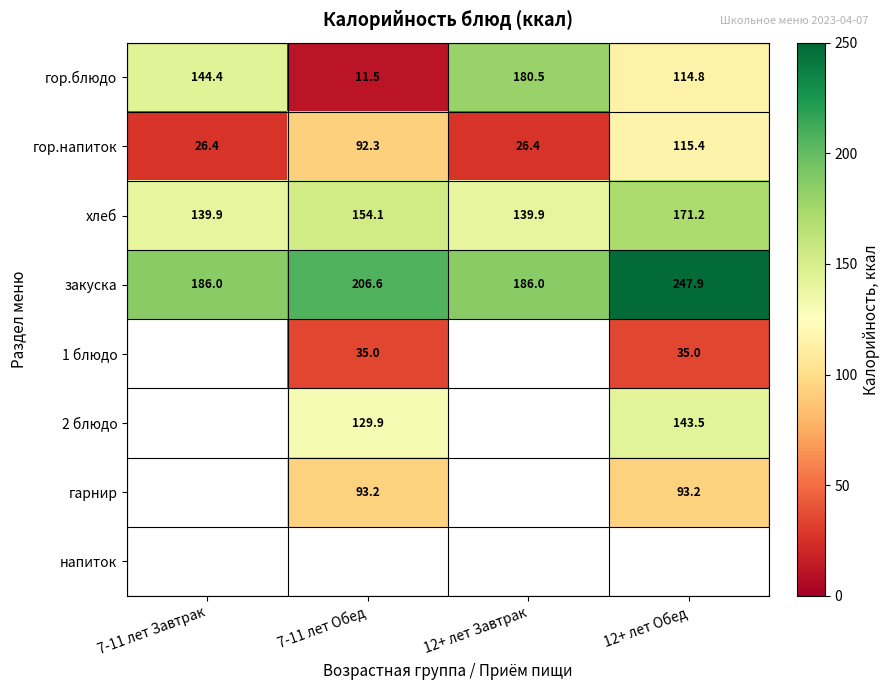

At how many categories does at least one series exceed 194?

2